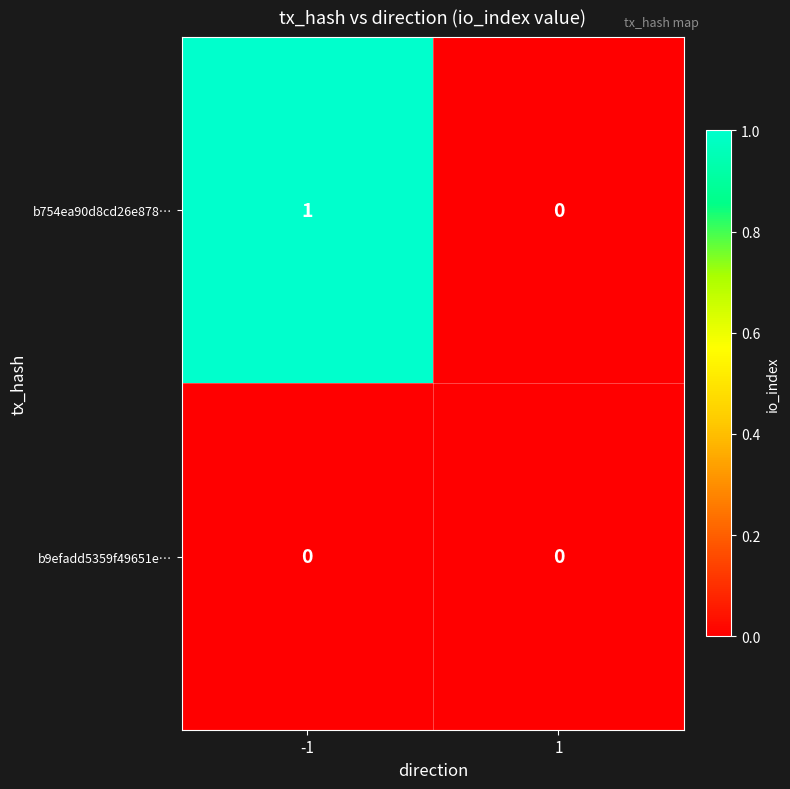

How many series are shown in this chart?

2